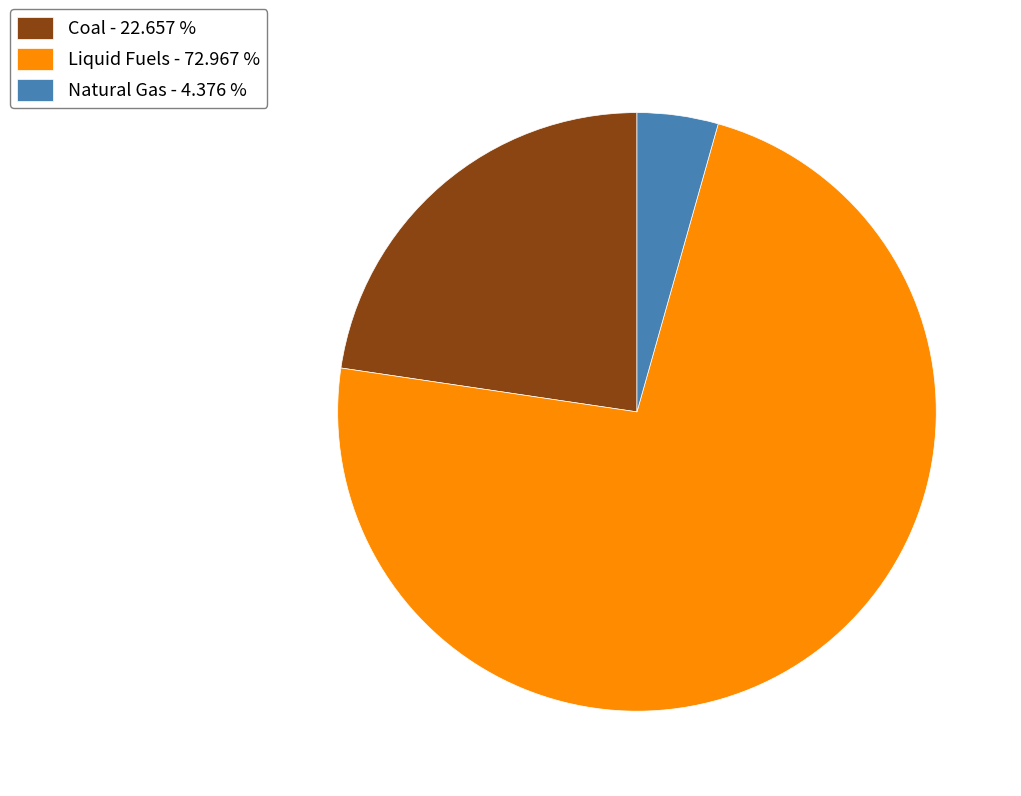

Which category has the biggest portion of the pie?

Liquid Fuels - 72.967 %